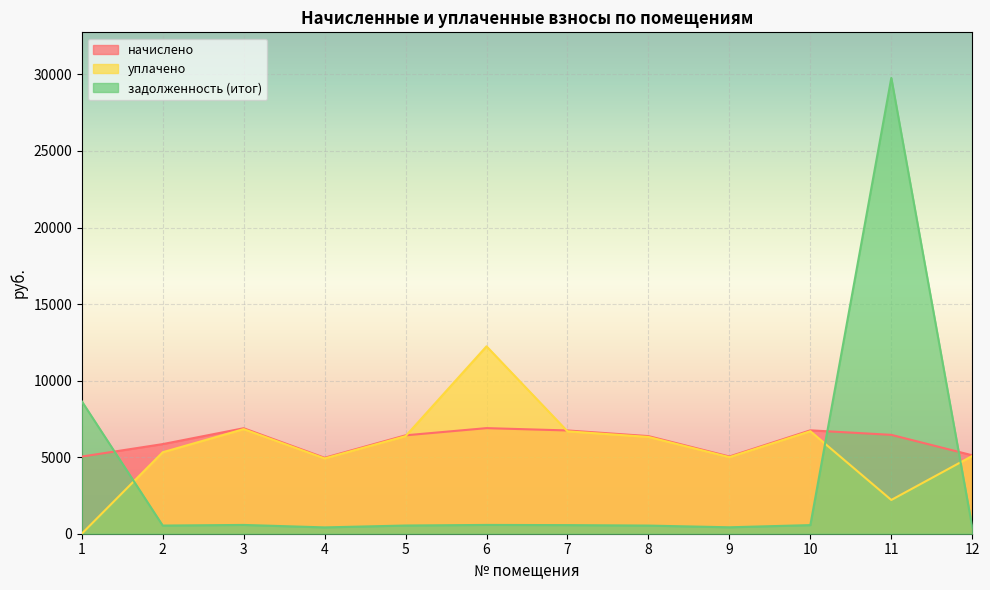

Between which two adjacent categories do начислено and задолженность (итог) first intersect?

1 and 2